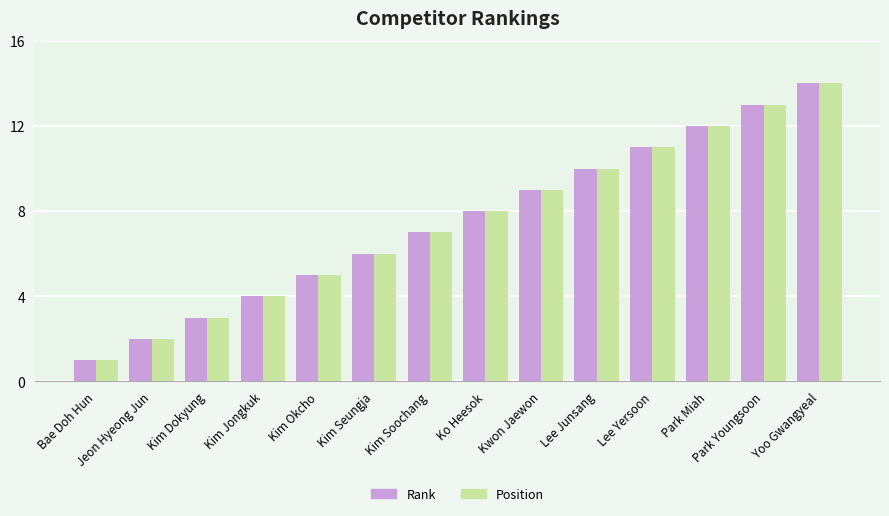

The Position series shows 11 at Lee Yersoon. True or false?

True